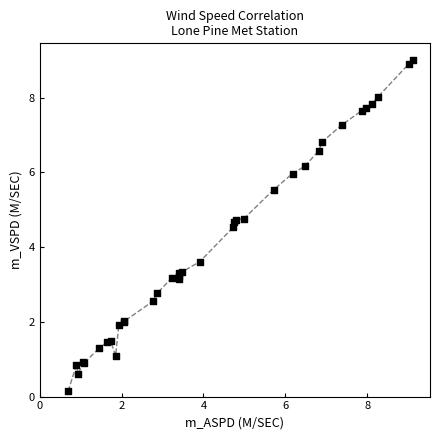

What Y value in the scatter plot is closest to 4?

3.6